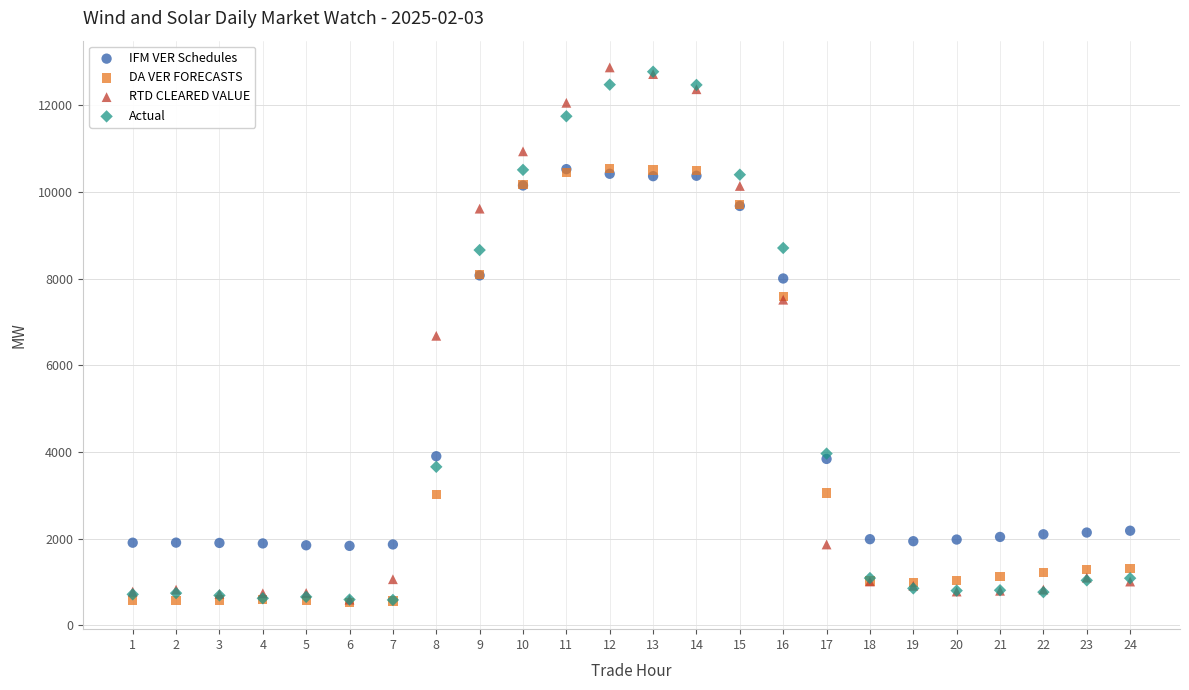

In the IFM VER Schedules series, what Y value is closest to 6182?

8006.8